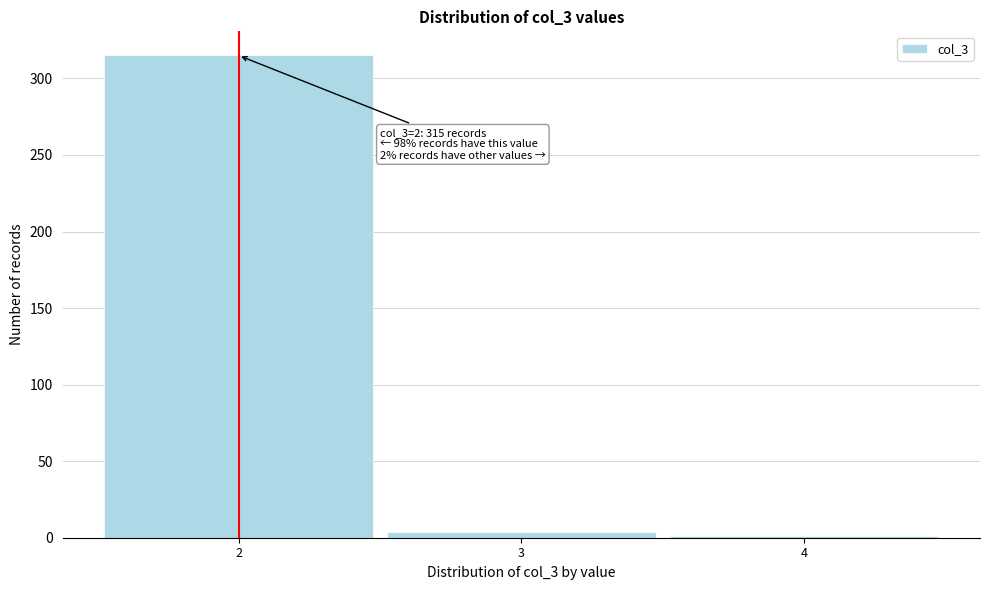

Over which range of the x-axis is the bar tallest?

1.5 to 2.5